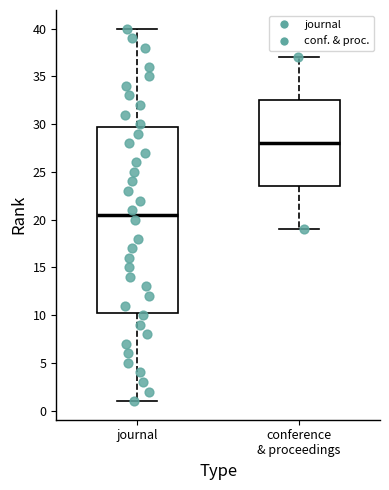

Where is the lower edge of the box for conference & proceedings on the y-axis? The values are not printed on the chart, so give them approximately, as read against the axis.

23.5